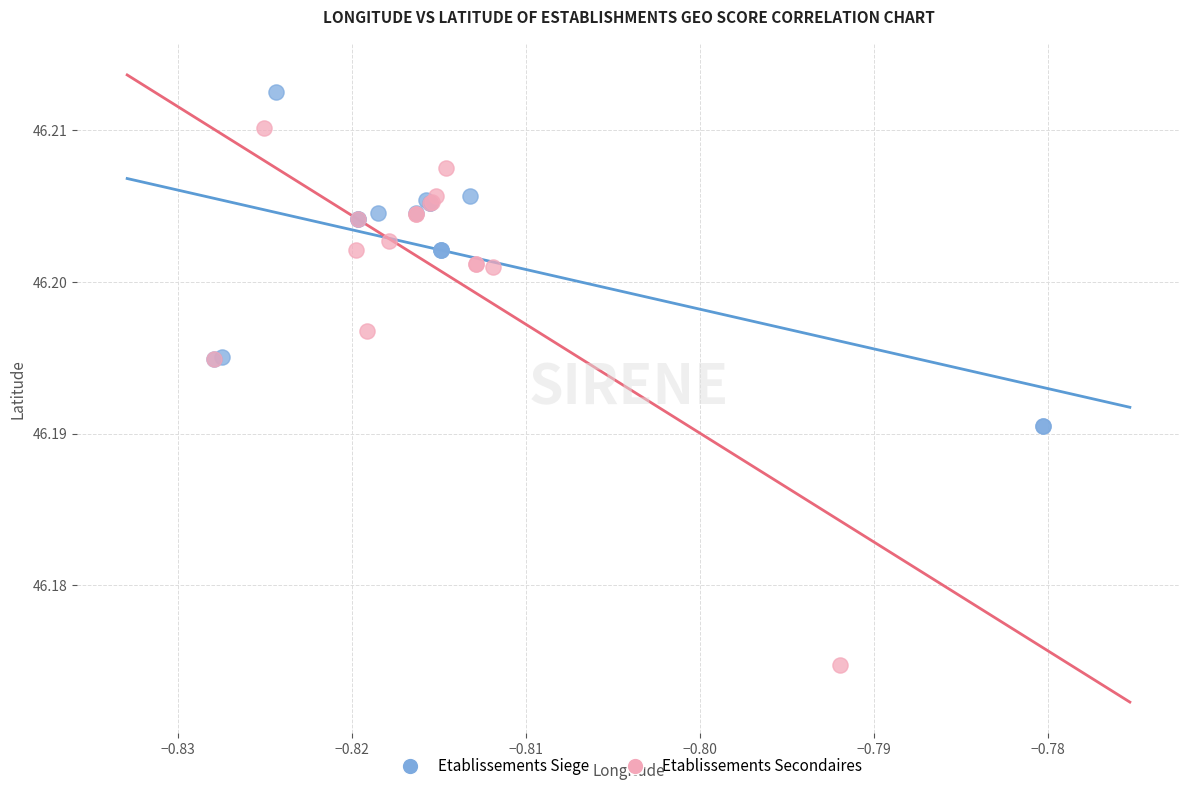

Which series reaches the minimum Y coordinate?

Etablissements Secondaires